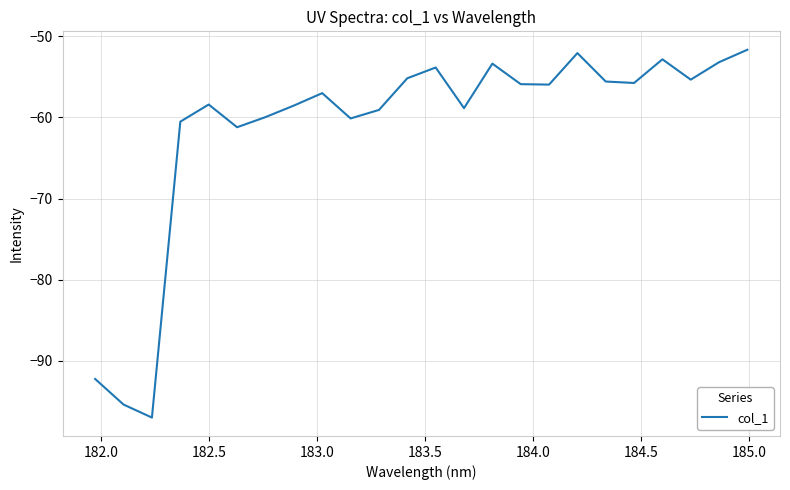

Does the chart have visible grid lines?

Yes